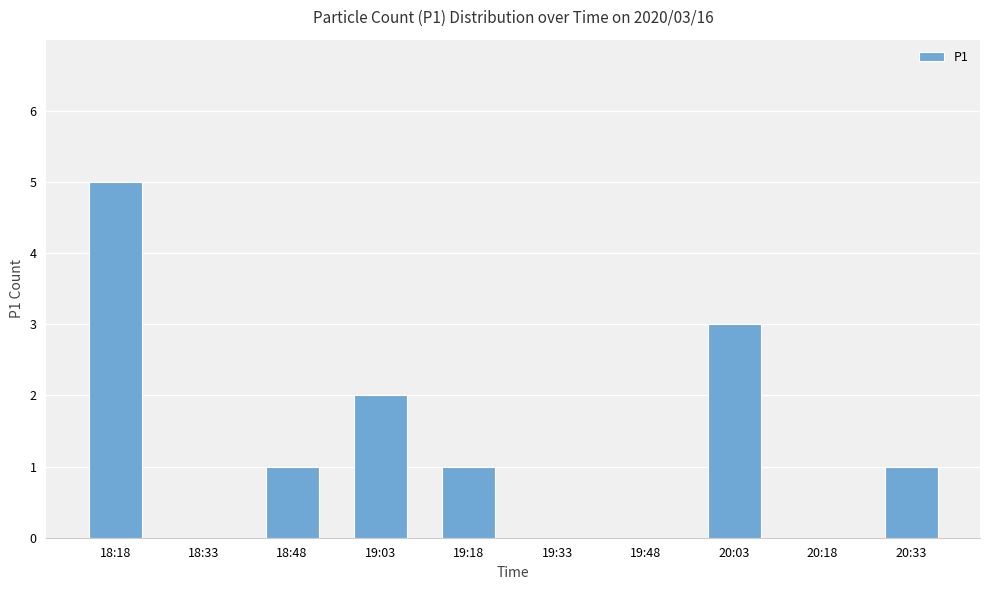

What is the maximum value shown in the chart?

5